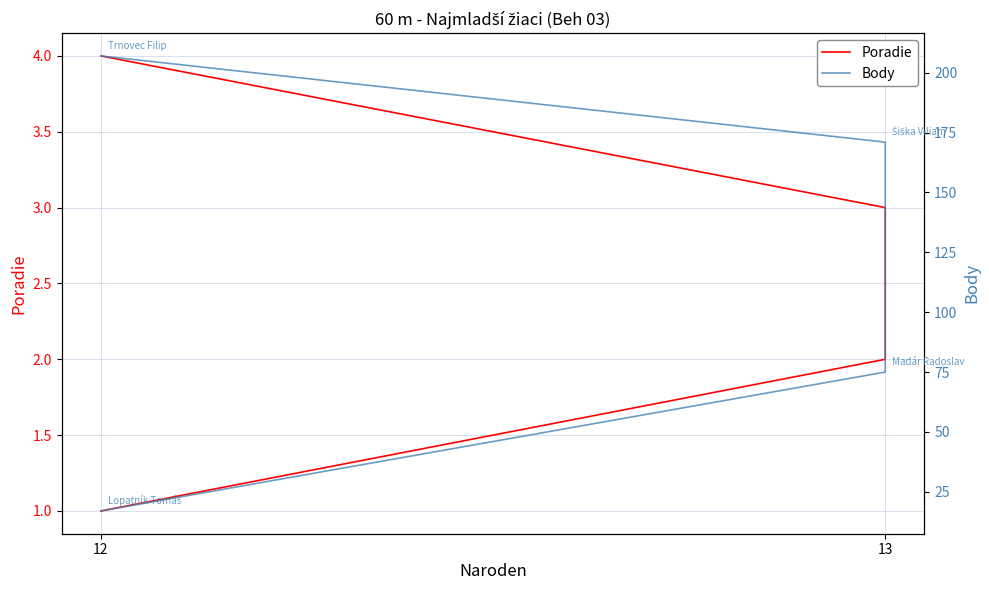

The value of Poradie at 13 is 2. True or false?

True